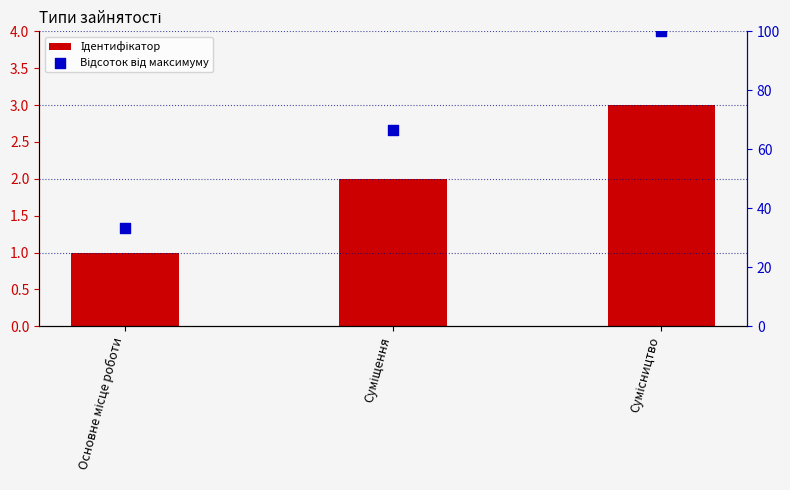

Is the value of Ідентифікатор at Основне місце роботи greater than the value of Відсоток від максимуму at Суміщення?

No